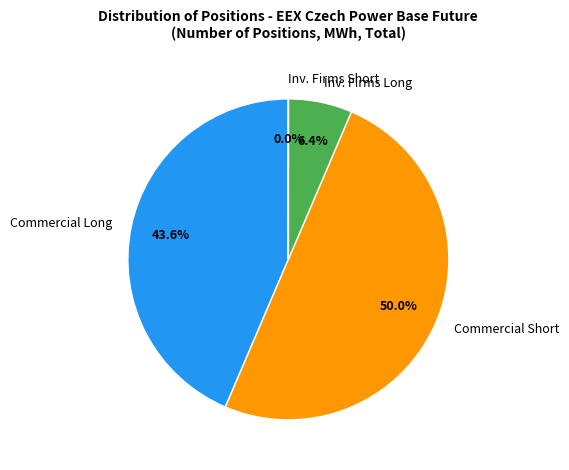

Does Commercial Long account for over 50% of the chart?

No